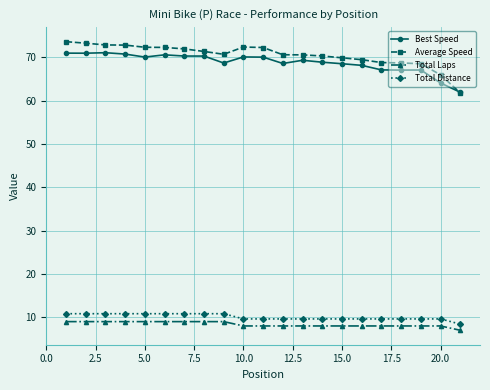

How many categories are shown in the chart?

21